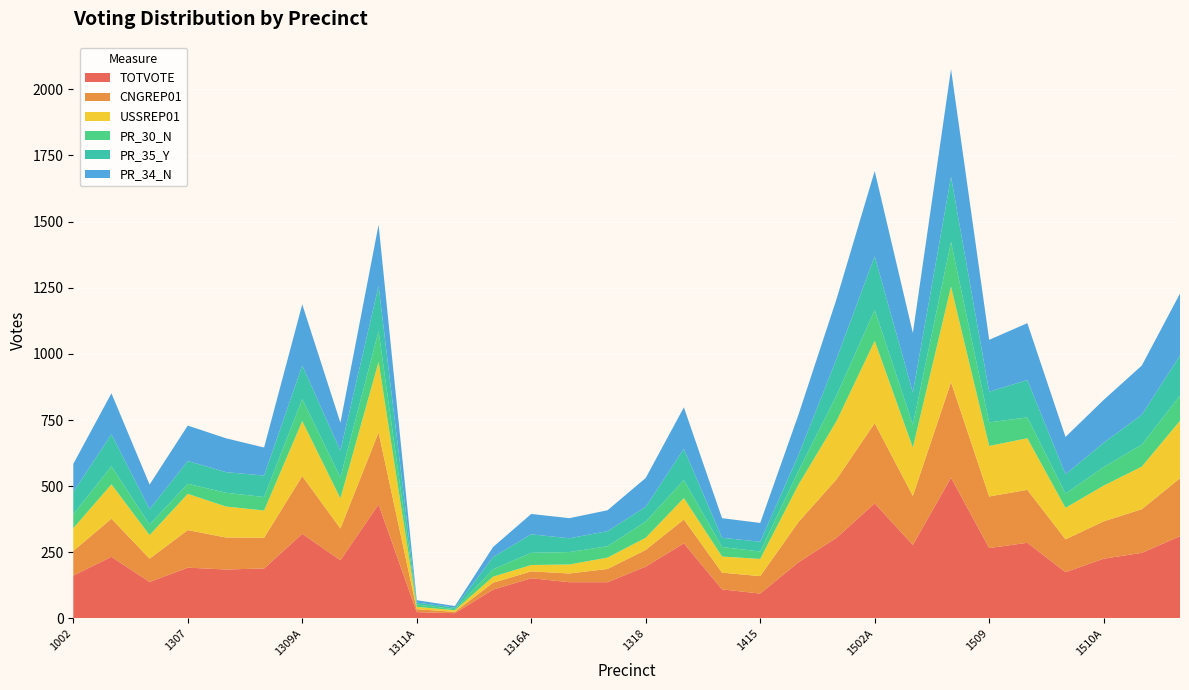

Reading left to right, list all the values displayed in this chart.

TOTVOTE: 1002=162	1002A=233	1004A=138	1307=192	1307A=185	1309=189	1309A=320	1310=220	1310A=431	1311A=24	1315A=20	1316=109	1316A=152	1317=137	1317A=137	1318=196	1318A=284	1319A=110	1415=94	1415A=212	1502=305	1502A=435	1503=278	1503A=532	1509=266	1509A=286	1510=175	1510A=226	1511=248	1511A=311
CNGREP01: 1002=93	1002A=144	1004A=88	1307=142	1307A=121	1309=116	1309A=218	1310=120	1310A=272	1311A=11	1315A=5	1316=26	1316A=26	1317=33	1317A=50	1318=63	1318A=90	1319A=63	1415=66	1415A=152	1502=221	1502A=303	1503=185	1503A=361	1509=195	1509A=200	1510=124	1510A=141	1511=165	1511A=219
USSREP01: 1002=86	1002A=130	1004A=89	1307=137	1307A=117	1309=103	1309A=208	1310=114	1310A=267	1311A=9	1315A=6	1316=23	1316A=24	1317=34	1317A=43	1318=46	1318A=81	1319A=61	1415=65	1415A=141	1502=220	1502A=311	1503=183	1503A=361	1509=191	1509A=195	1510=119	1510A=135	1511=161	1511A=217
PR_30_N: 1002=53	1002A=68	1004A=40	1307=38	1307A=52	1309=51	1309A=83	1310=79	1310A=116	1311A=9	1315A=4	1316=28	1316A=46	1317=47	1317A=43	1318=61	1318A=68	1319A=36	1415=28	1415A=52	1502=97	1502A=117	1503=86	1503A=169	1509=89	1509A=79	1510=54	1510A=70	1511=83	1511A=95
PR_35_Y: 1002=84	1002A=121	1004A=58	1307=86	1307A=78	1309=81	1309A=127	1310=101	1310A=171	1311A=7	1315A=6	1316=46	1316A=70	1317=52	1317A=57	1318=56	1318A=118	1319A=35	1415=37	1415A=60	1502=138	1502A=203	1503=122	1503A=246	1509=116	1509A=141	1510=73	1510A=92	1511=113	1511A=152
PR_34_N: 1002=106	1002A=155	1004A=93	1307=134	1307A=128	1309=106	1309A=231	1310=106	1310A=231	1311A=9	1315A=6	1316=38	1316A=77	1317=76	1317A=79	1318=109	1318A=157	1319A=74	1415=71	1415A=152	1502=226	1502A=322	1503=225	1503A=407	1509=196	1509A=215	1510=141	1510A=162	1511=186	1511A=234